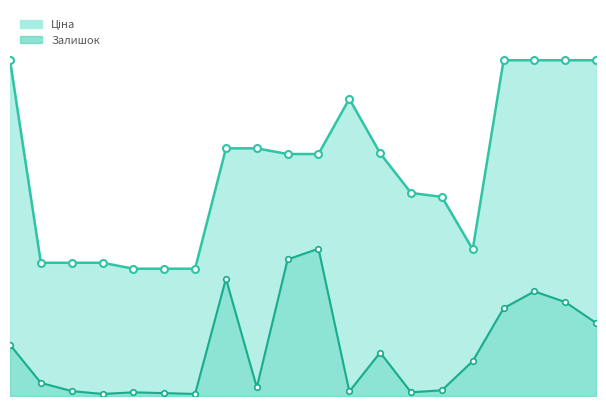

Does the chart display data point markers on the line(s)?

Yes